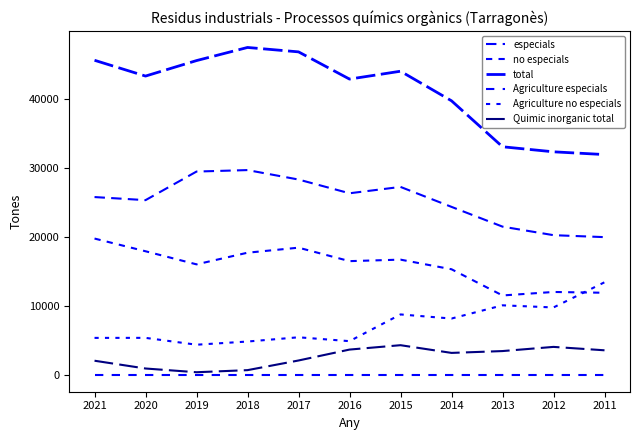

What value does the total series have at 2018?

47414